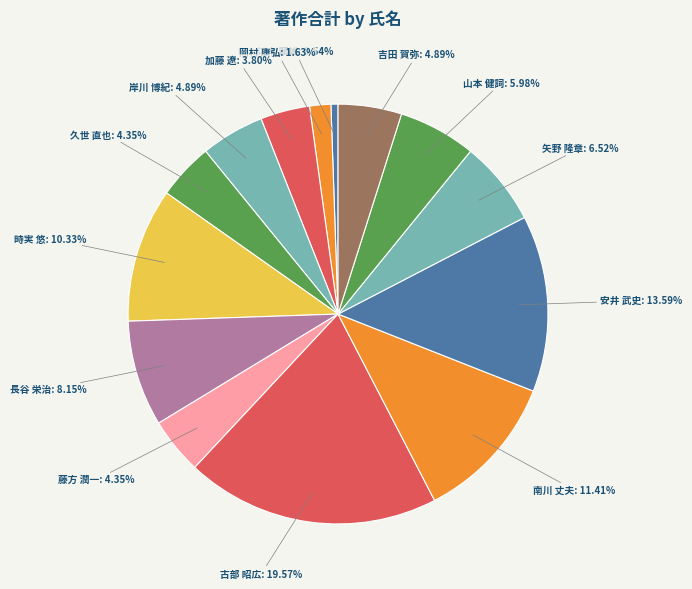

To the nearest percent, what portion does 久世 直也 represent?

4%